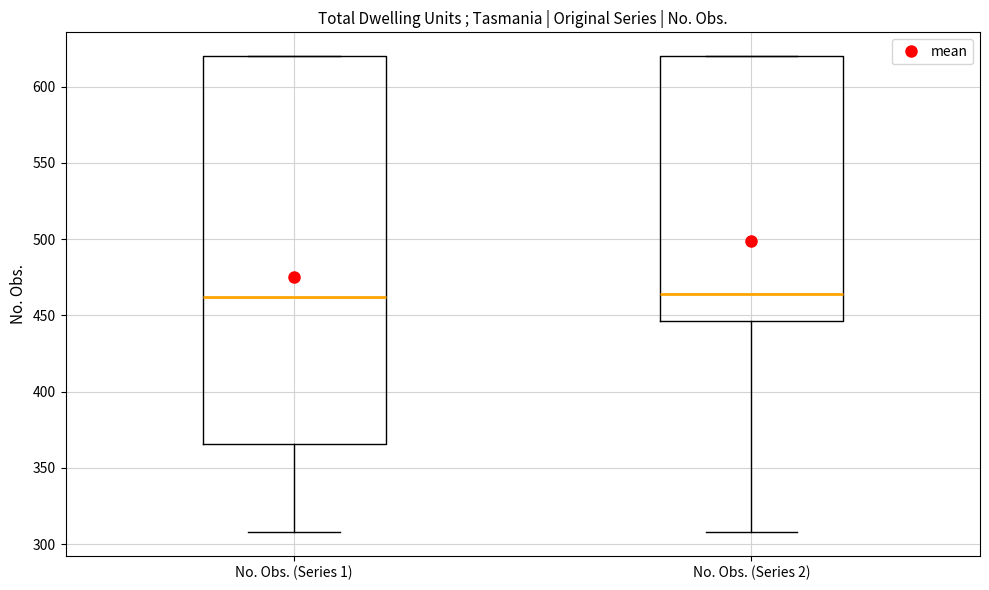

Reading left to right, transcribe this box plot: for each box, give where its median line is, the range the box spans, and where its two whiskers end, as read against the y-axis. The values are not printed on the chart, so give them approximately, as read against the axis.

No. Obs. (Series 1): median 460, box 365 to 620, whiskers 310 to 620
No. Obs. (Series 2): median 465, box 445 to 620, whiskers 310 to 620